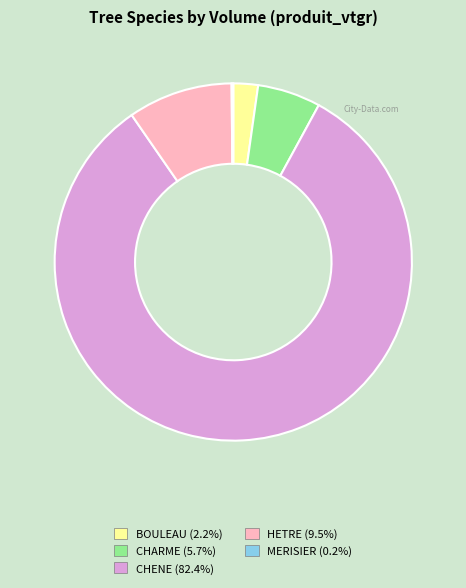

Which category has the biggest portion of the pie?

CHENE